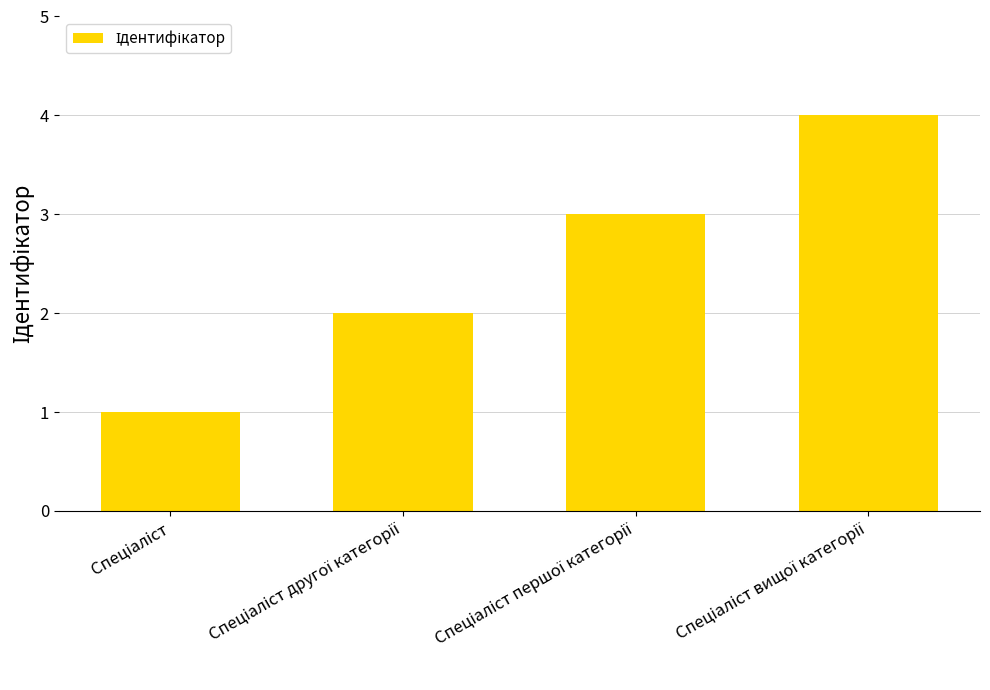

What is the maximum value shown in the chart?

4